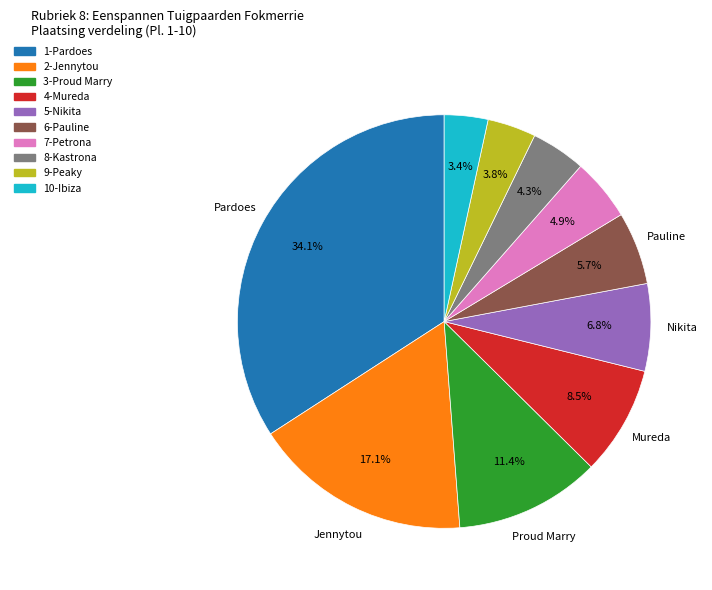

Is there any slice that represents more than half of the pie?

No